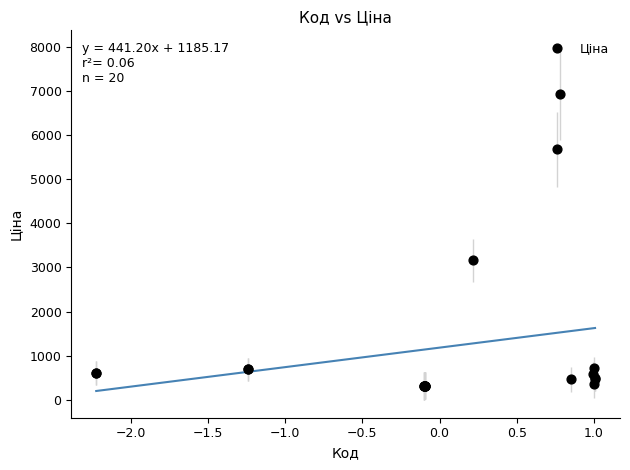

What Y value in the scatter plot is closest to 3617?

3157.9